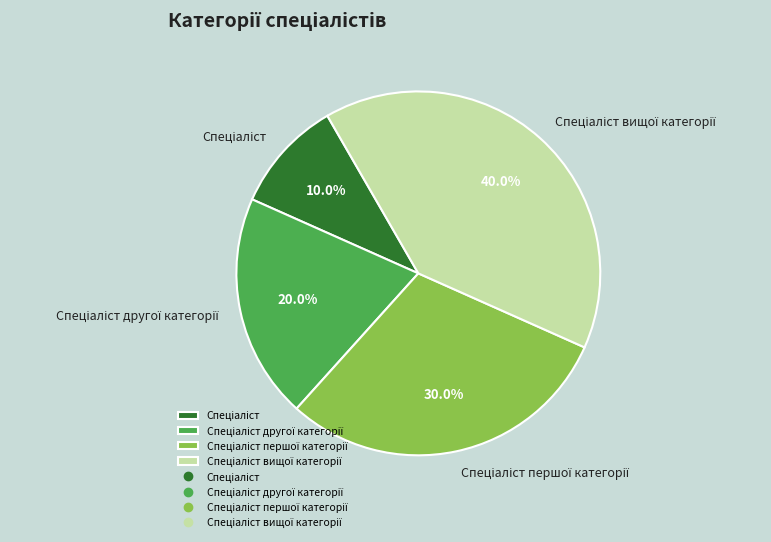

Does any single category account for the majority?

No